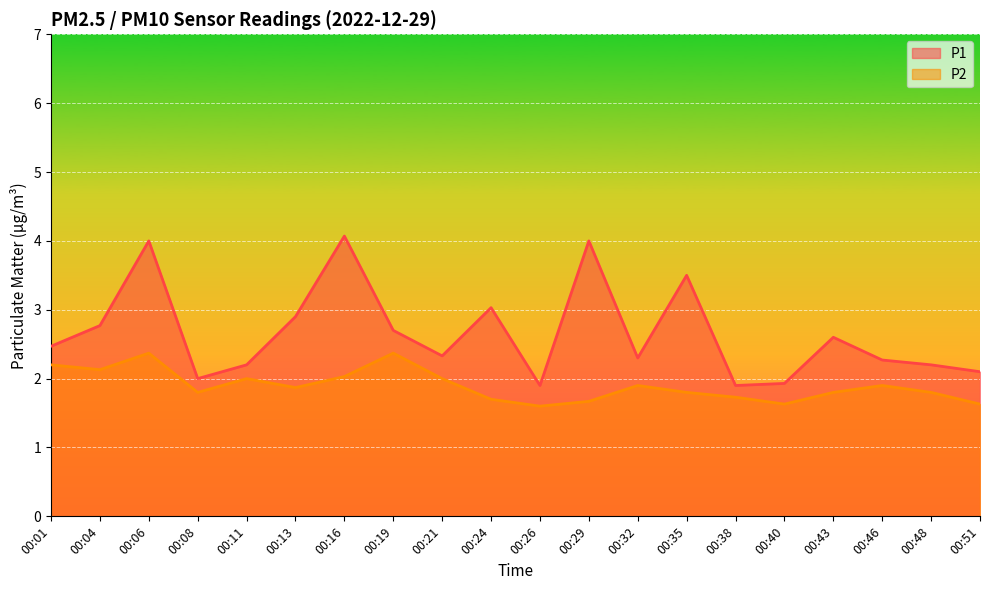

Is the value of P1 at 00:11 greater than the value of P2 at 00:13?

Yes